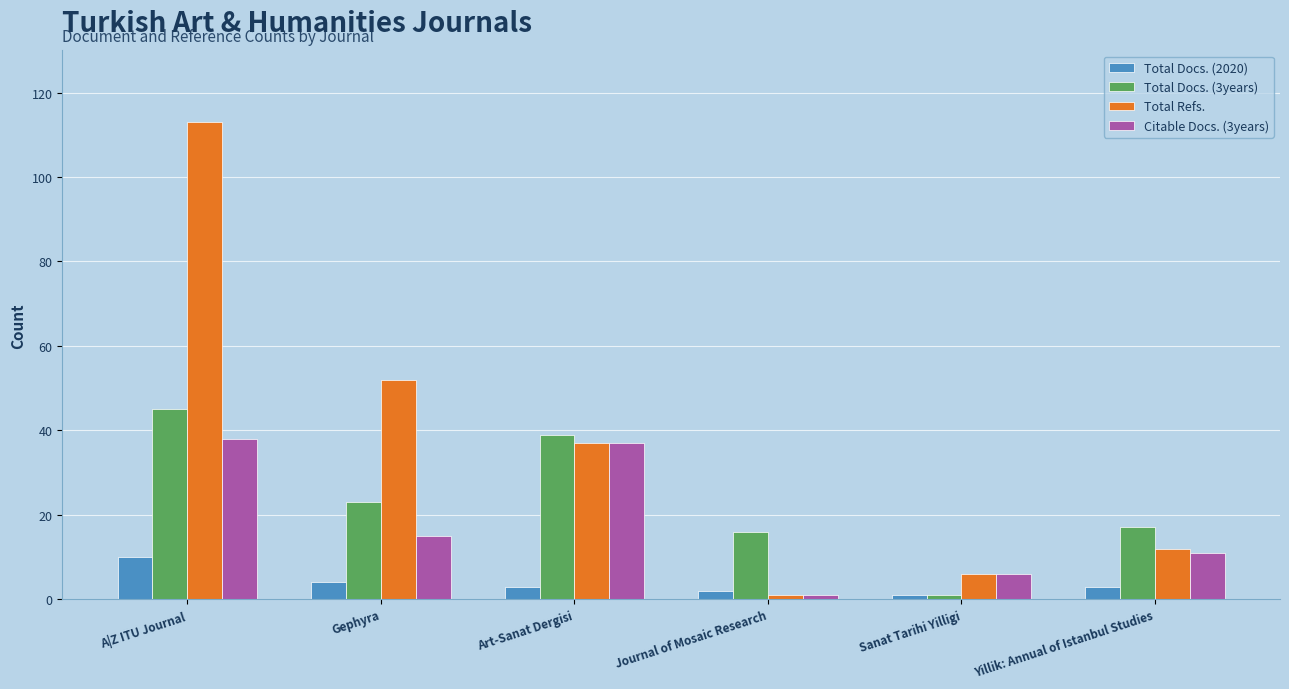

List the series in order of their overall mean, highest first.

Total Refs., Total Docs. (3years), Citable Docs. (3years), Total Docs. (2020)